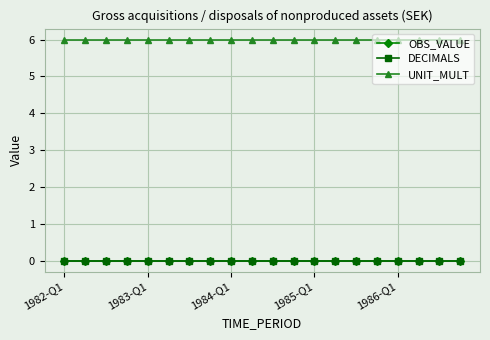

Does the chart have visible grid lines?

Yes